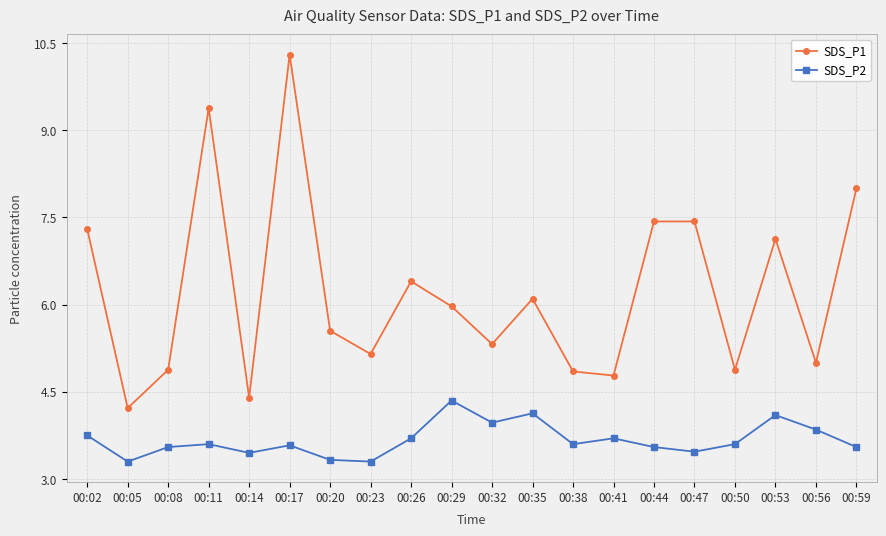

Rank the series by their maximum value, from highest to lowest.

SDS_P1, SDS_P2